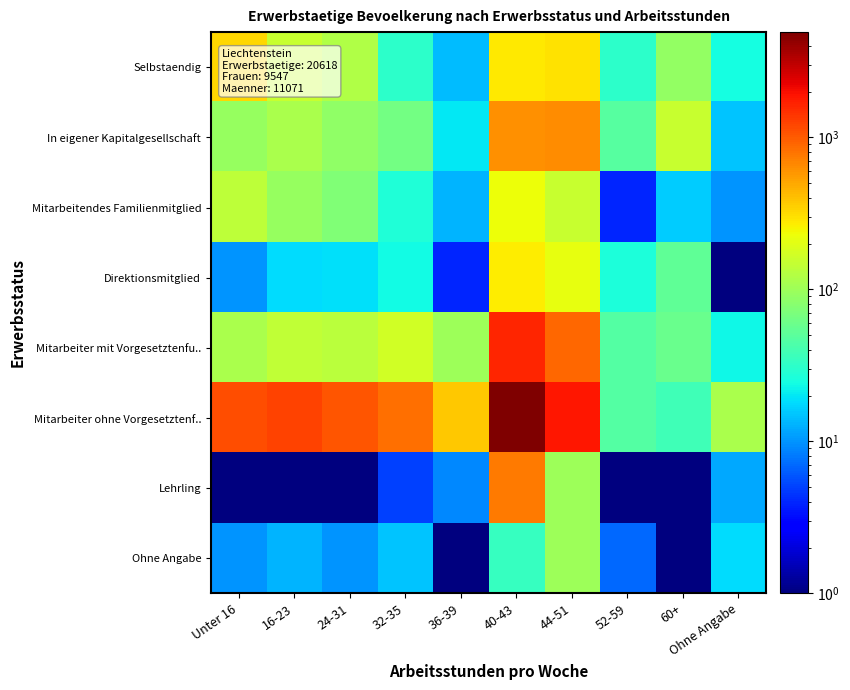

At which category does the chart reach its peak across all series?

40-43